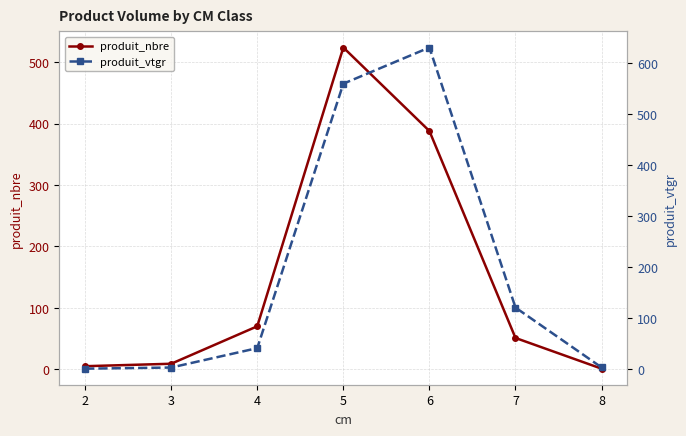

Which series has the widest spread of values?

produit_vtgr